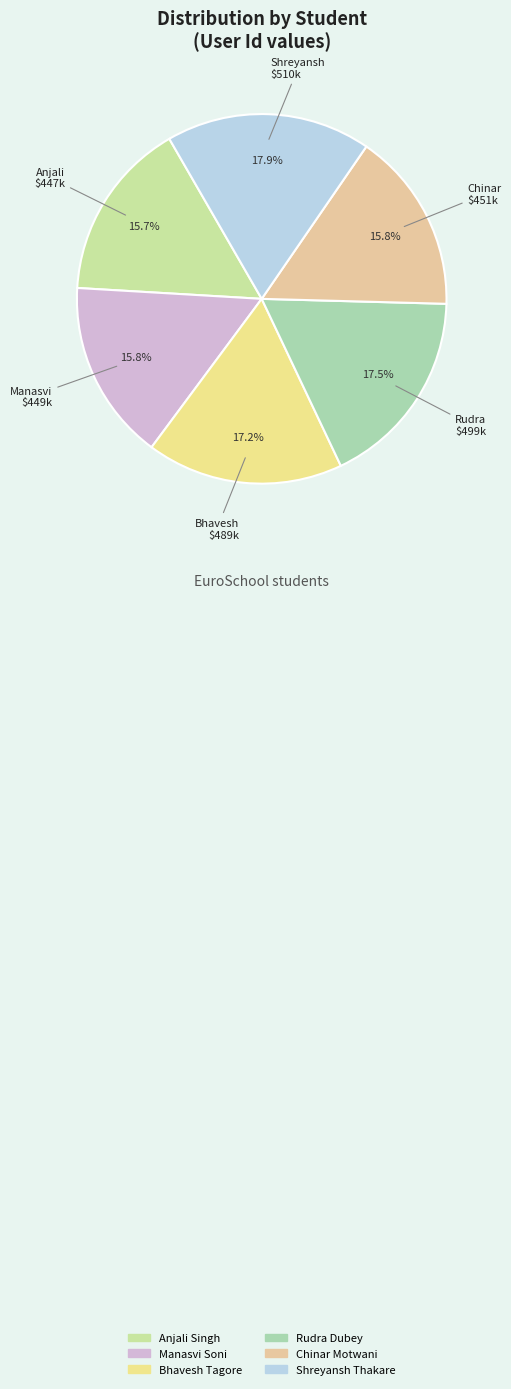

Is Rudra Dubey the majority of the pie?

No